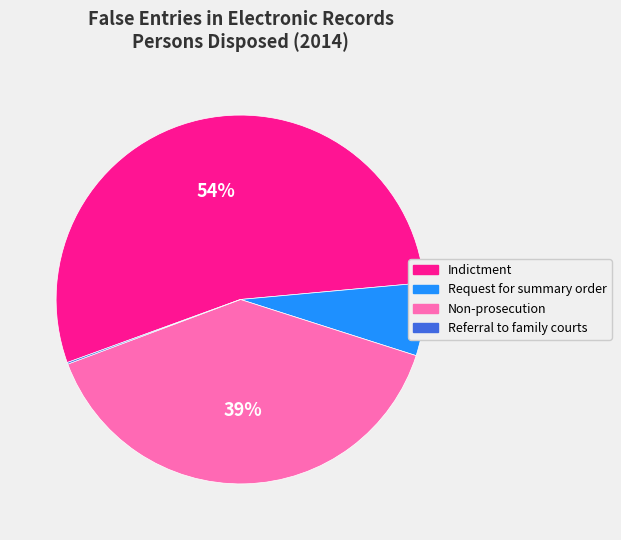

What is the largest slice in the pie chart?

Indictment